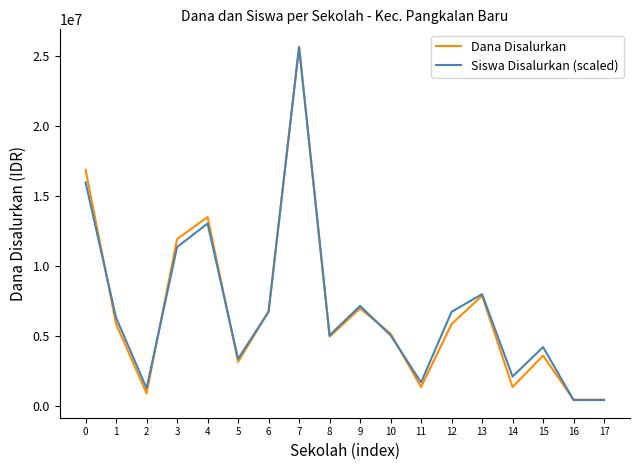

What is the total value across all series at 11?

3031967.2